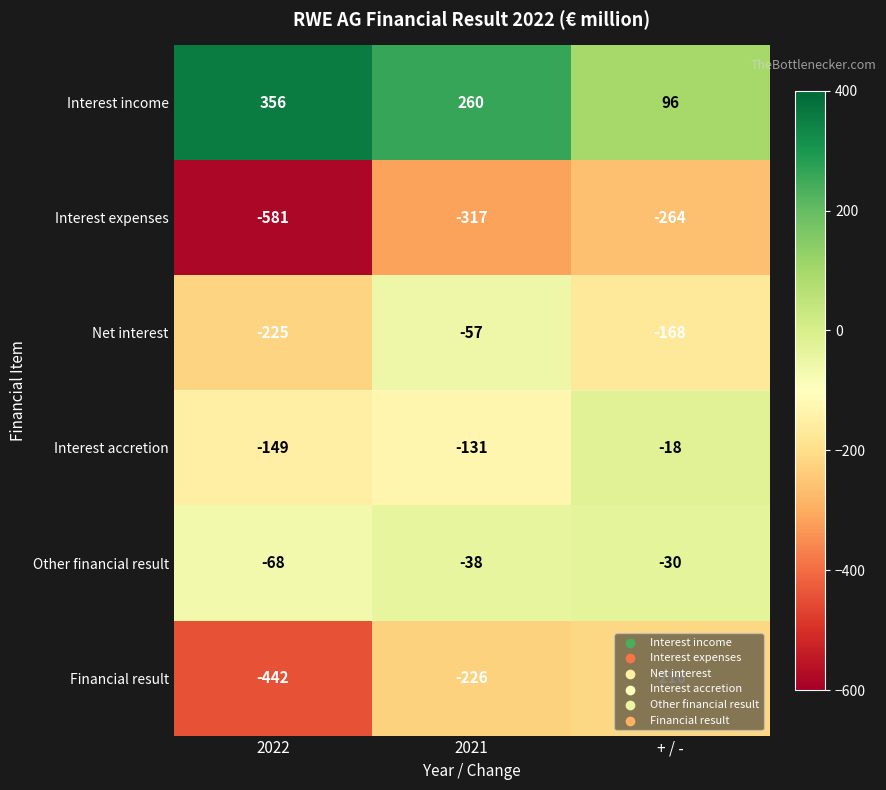

What is the maximum value shown in the chart?

356